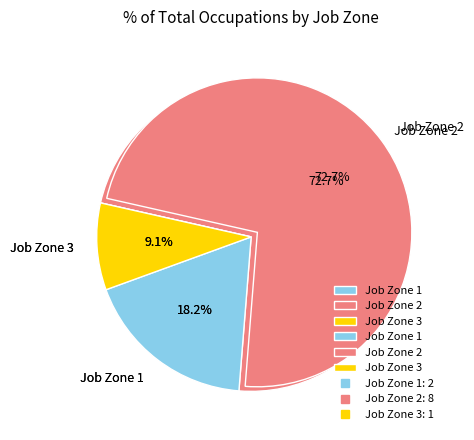

Which slice is the smallest?

Septic Tank Servicers